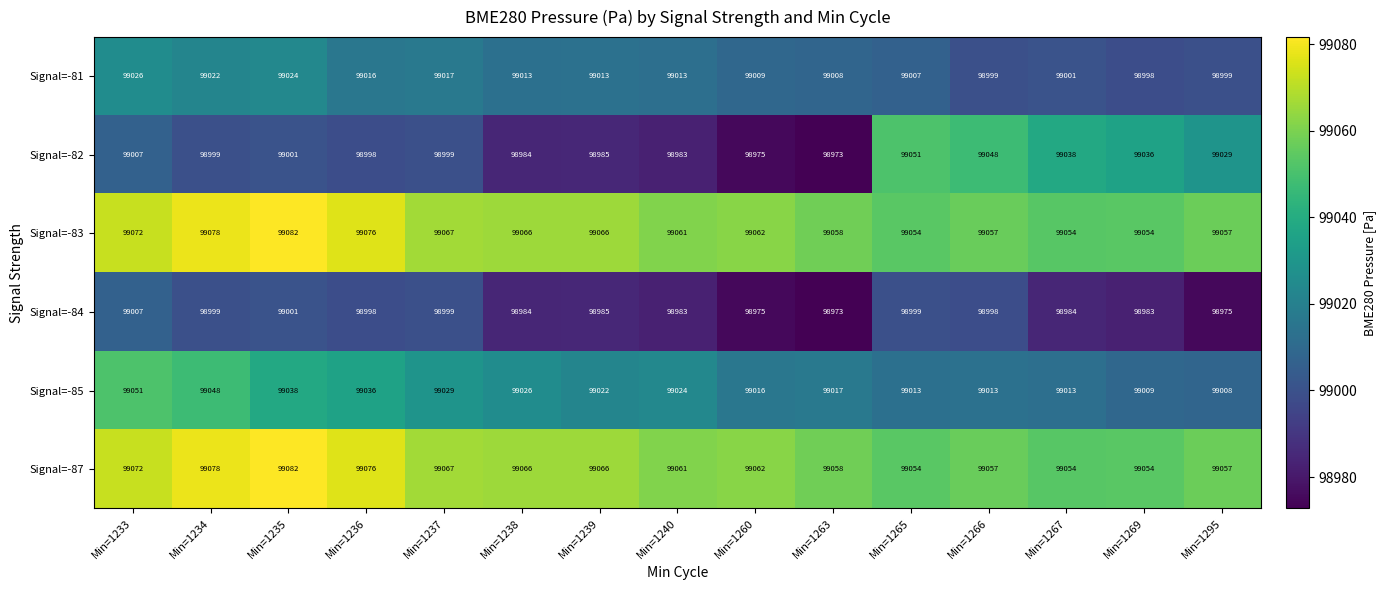

Read the Signal=-81 value at Min=1239, to the nearest 10.

99010